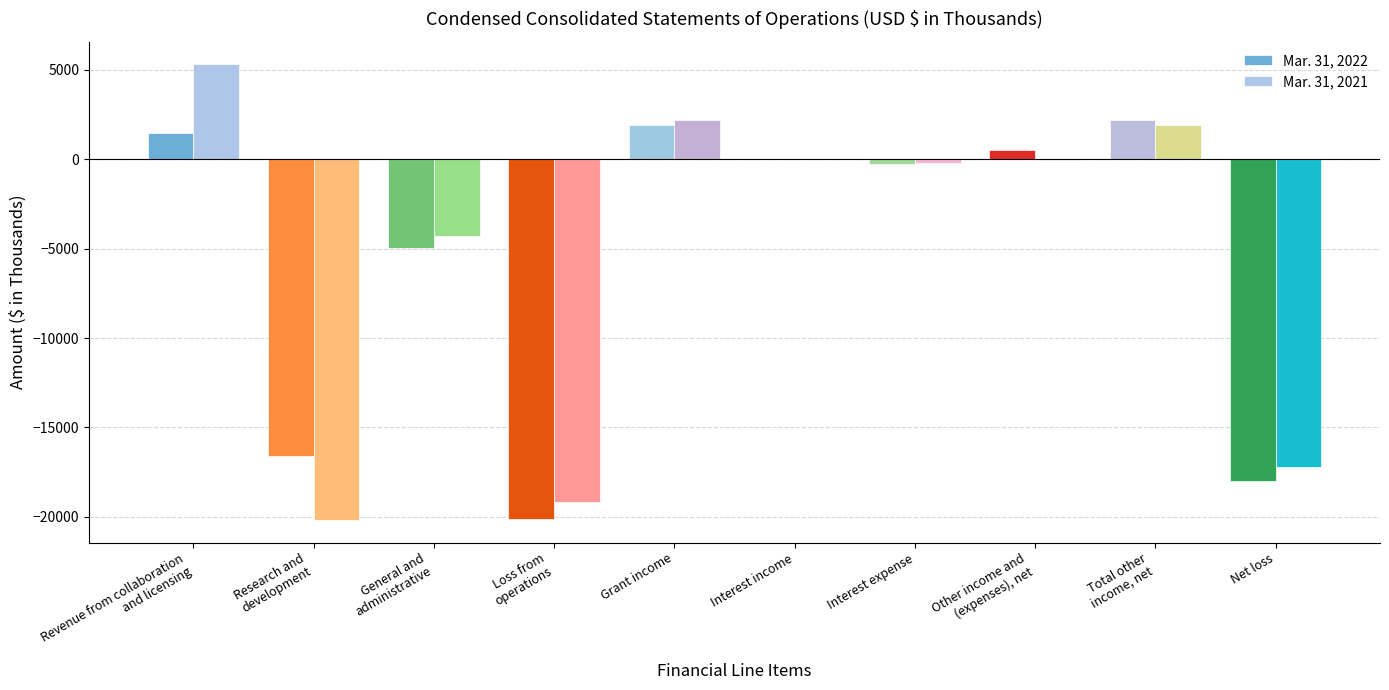

The value of Mar. 31, 2022 at Loss from
operations is -6481. True or false?

False